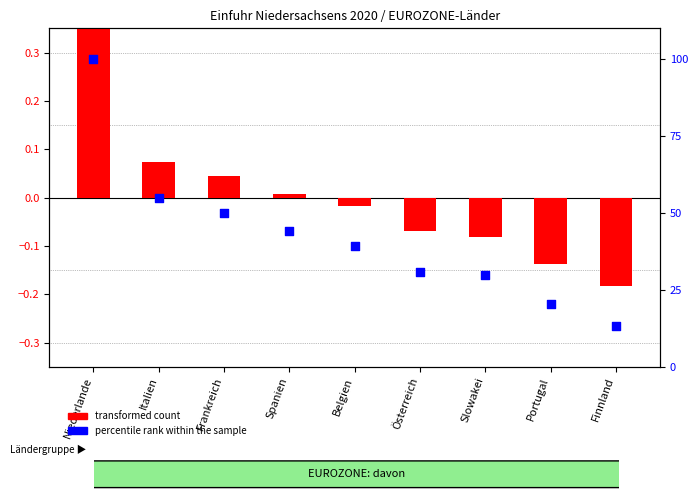

Is the value of transformed count at Österreich greater than the value of percentile rank within the sample at Frankreich?

No